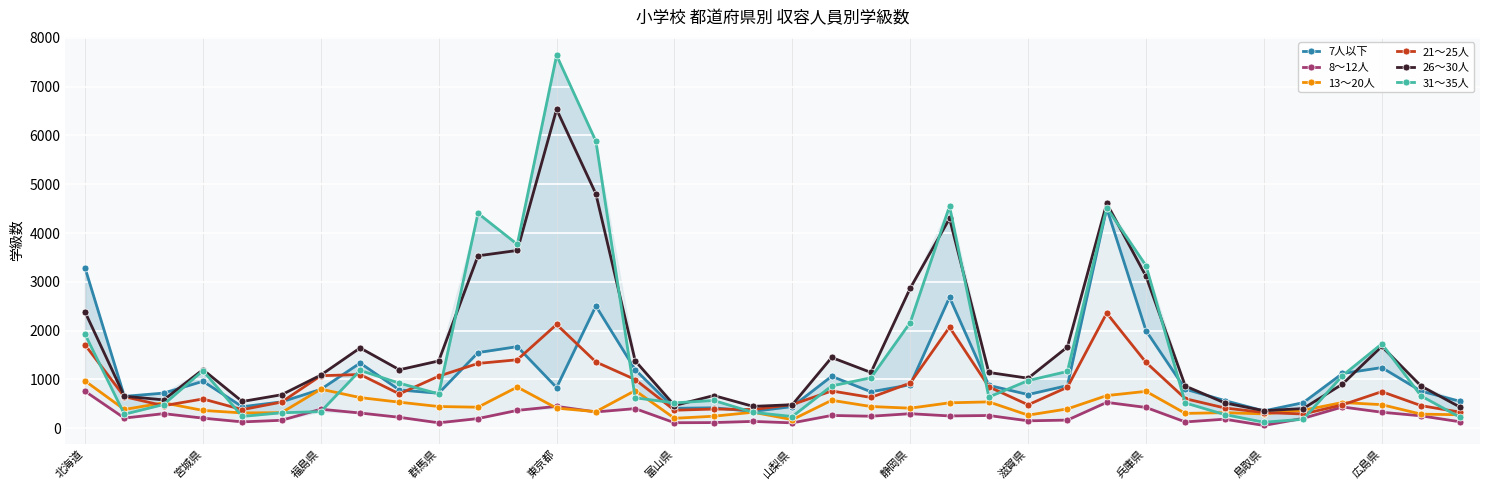

Where is the first local maximum for 26～30人?

宮城県